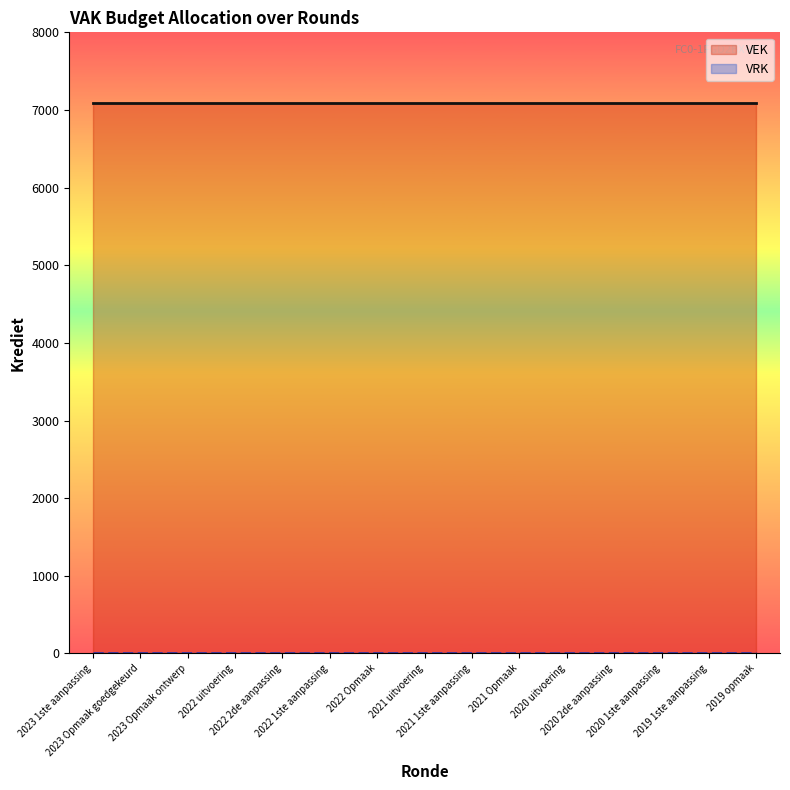

True or false: VRK has a value of 0 at 2020 1ste aanpassing.

True